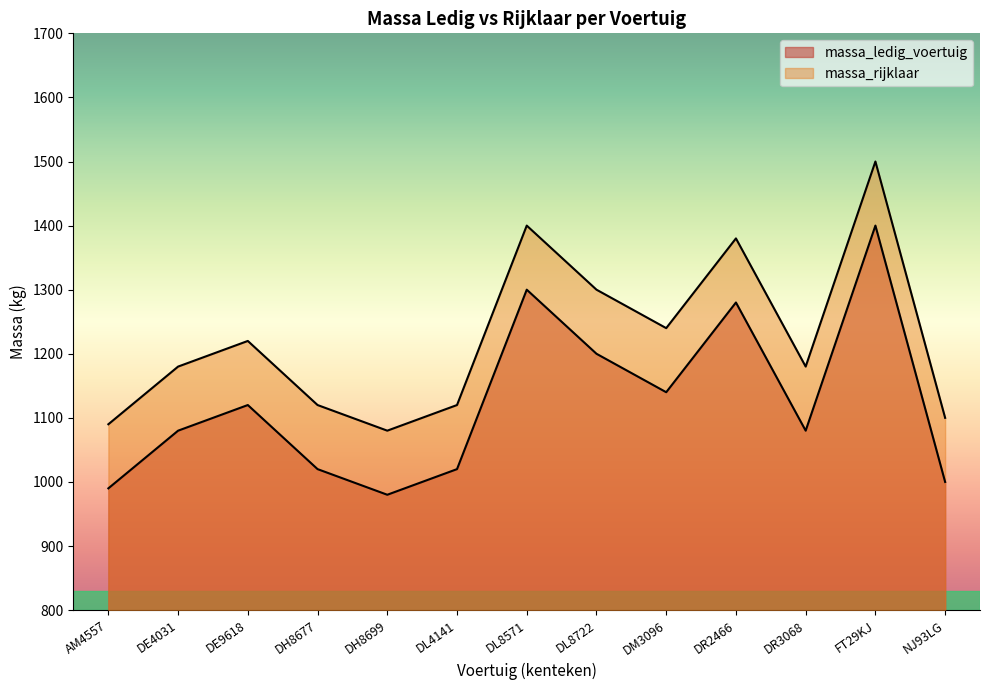

Which category has the lowest value across all series?

DH8699